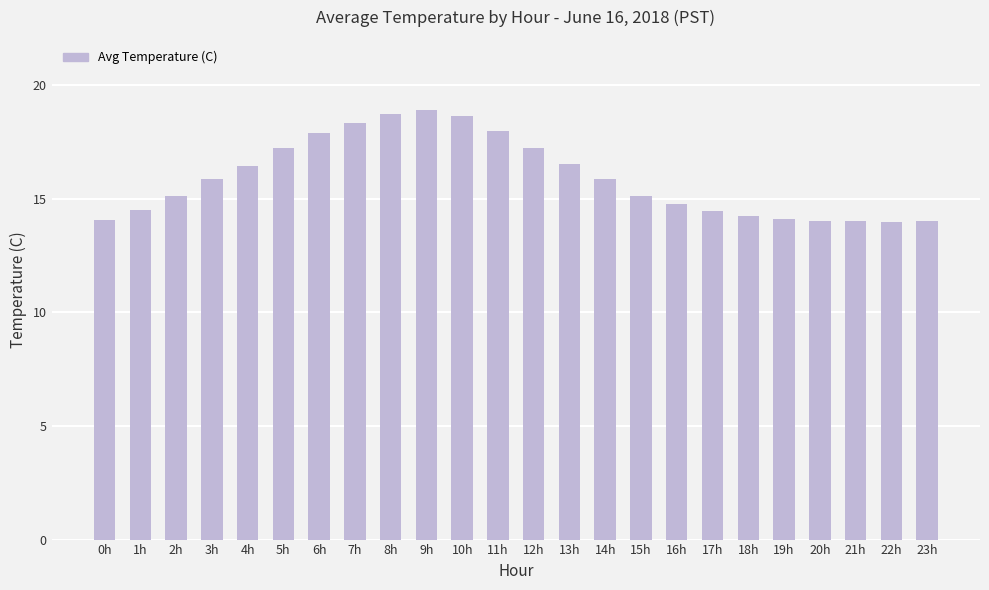

Approximately how many times larger is the value at 5h compared to 14h?

1.1